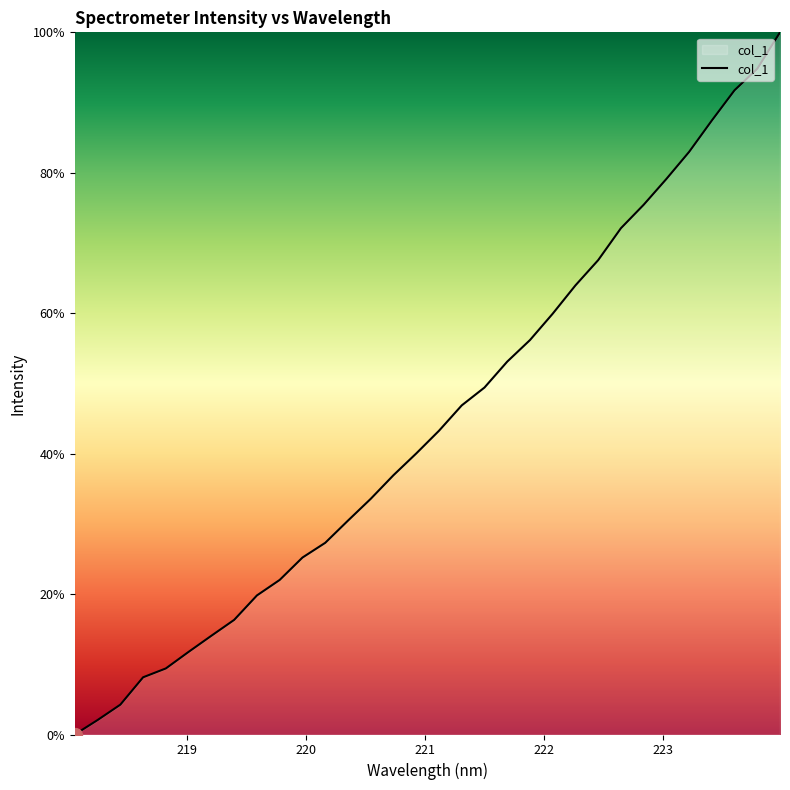

What is the maximum value shown in the chart?

100.0